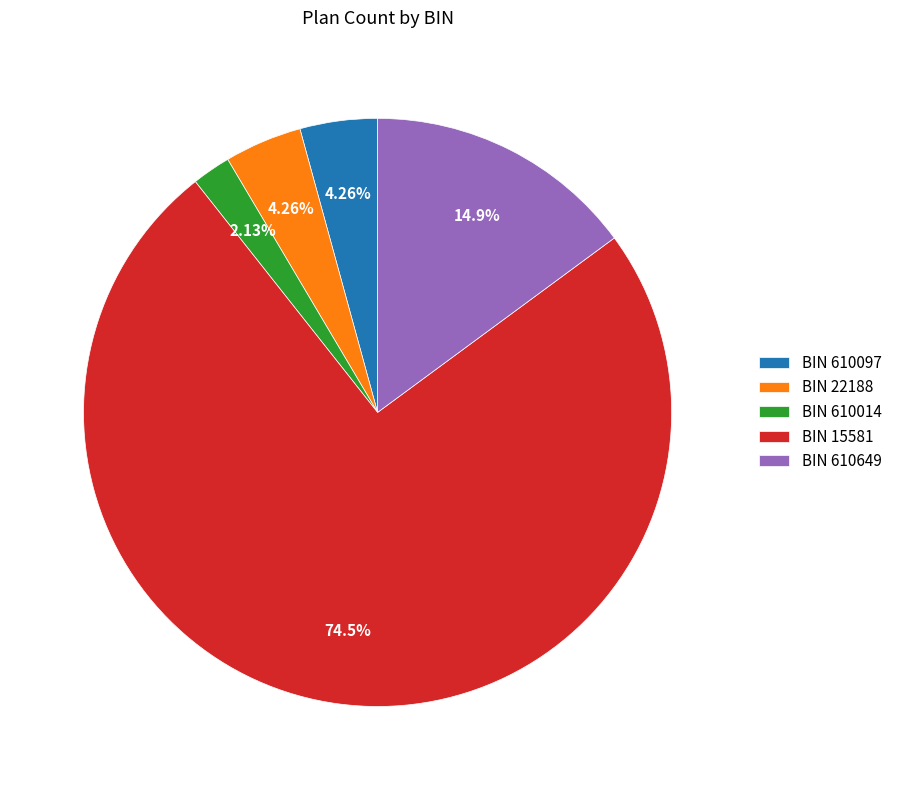

Combined, do BIN 610014 and BIN 15581 account for over 50%?

Yes